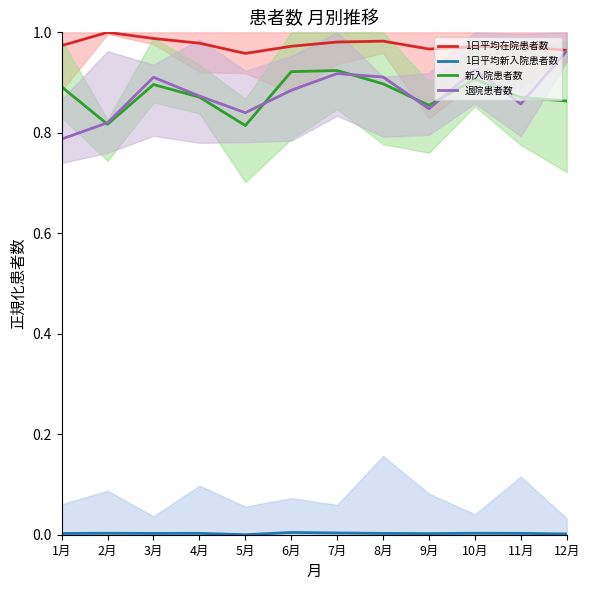

What is the difference between the highest and lowest values at 9月?

1.0